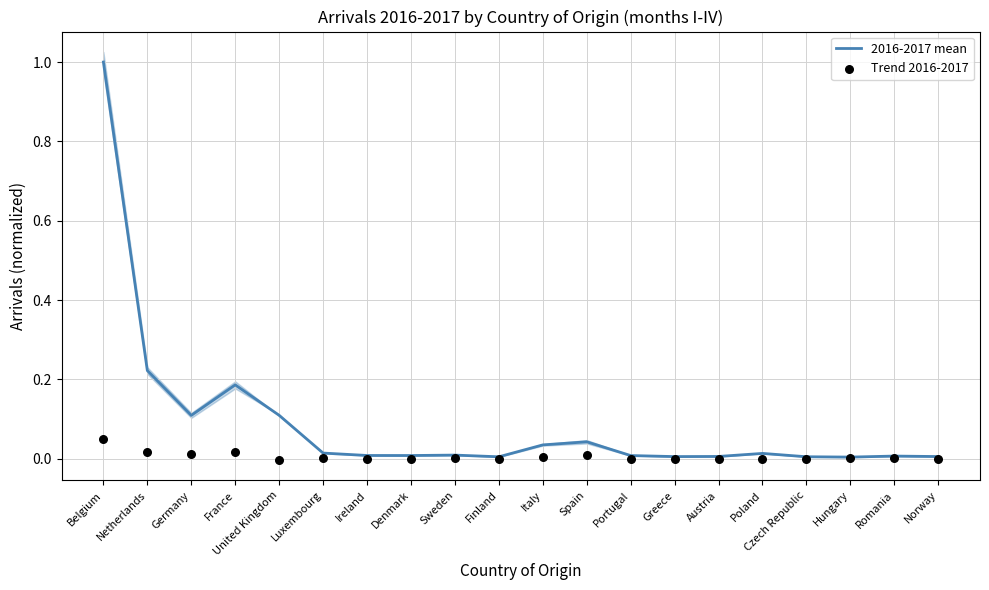

At how many categories does at least one series exceed 0?

20